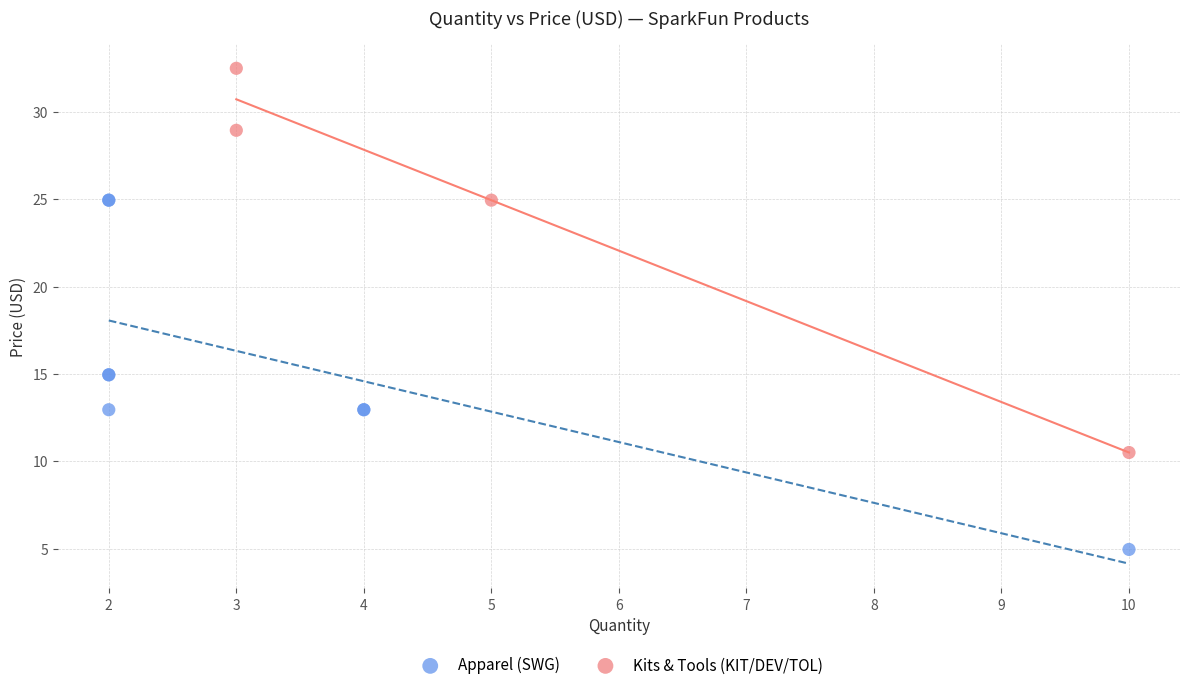

Which series contains the highest Y value?

Kits & Tools (KIT/DEV/TOL)